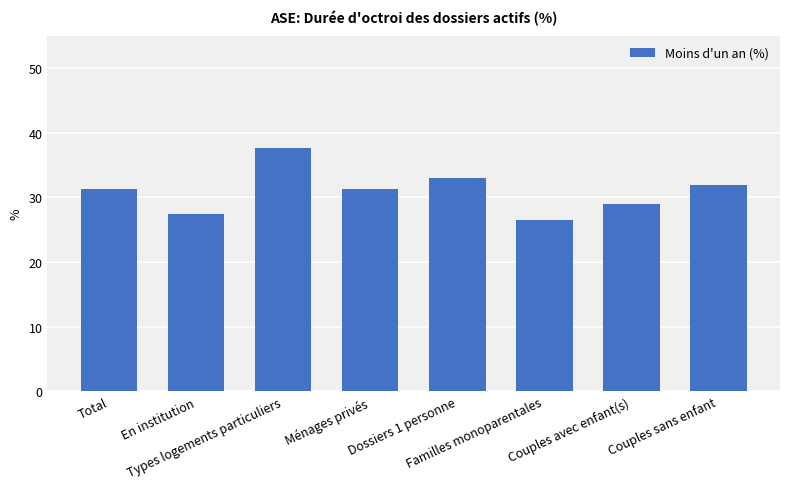

What is the minimum value shown in the chart?

26.4